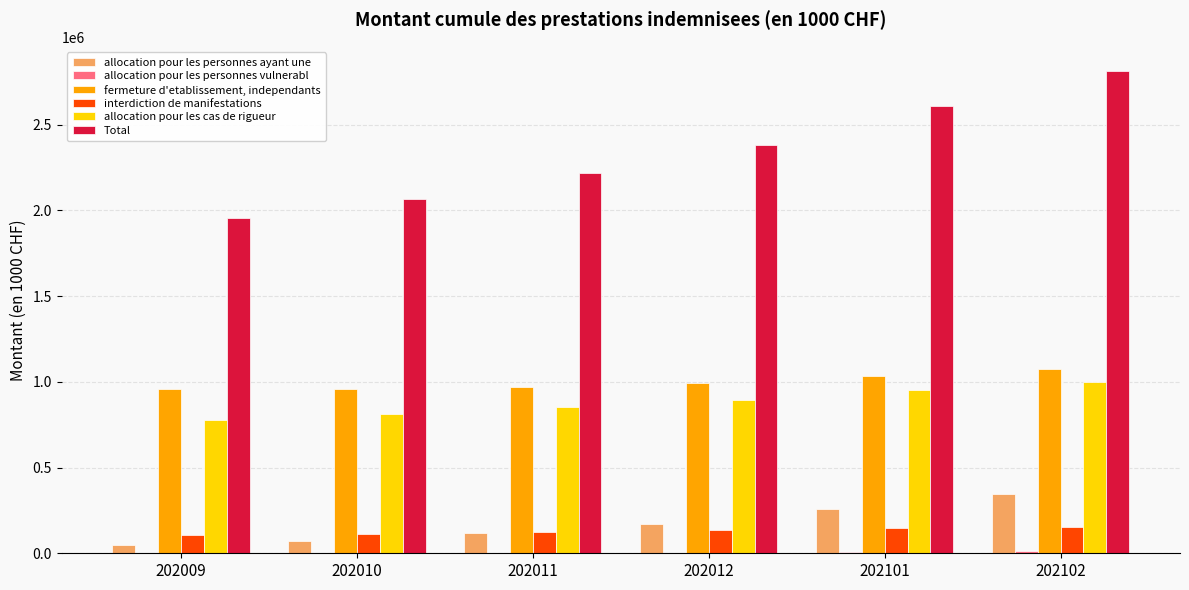

What is the highest value of the interdiction de manifestations series?

155742.5